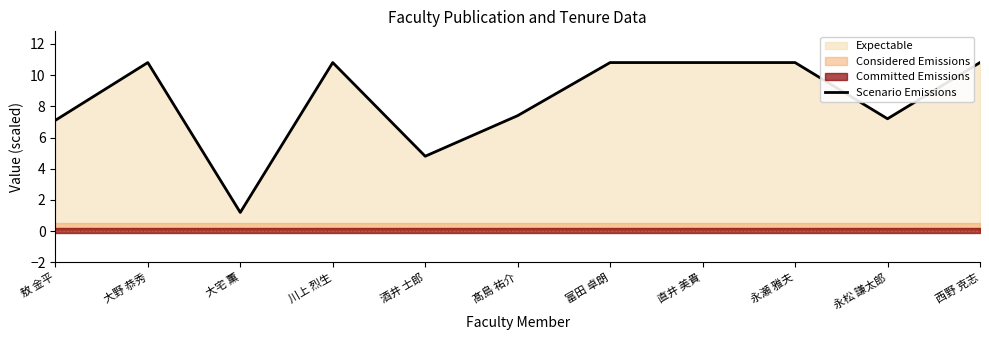

At which category does the data reach its first local peak?

大野 恭秀